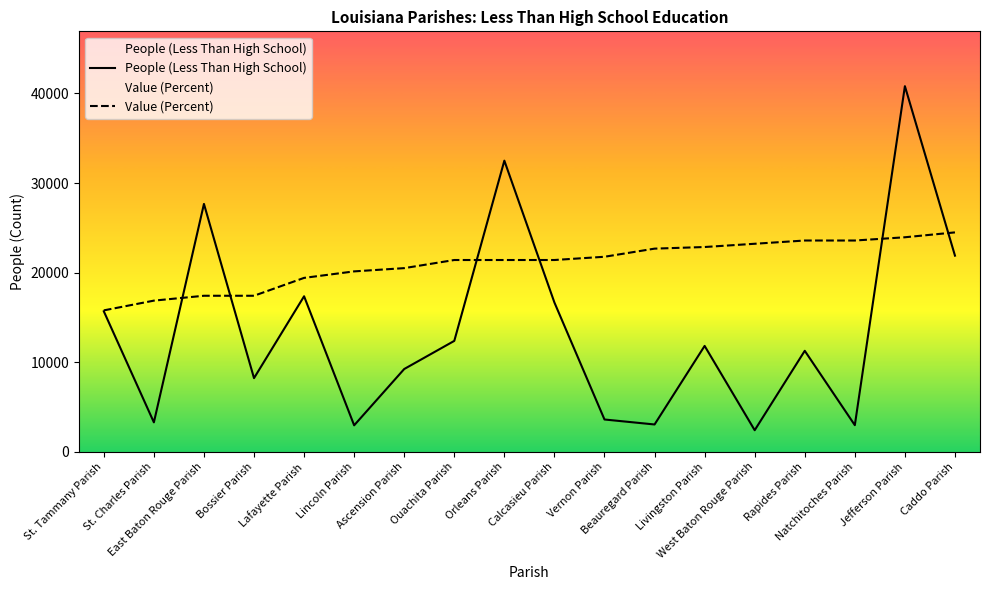

Which has a higher value, Rapides Parish or Vernon Parish?

Rapides Parish